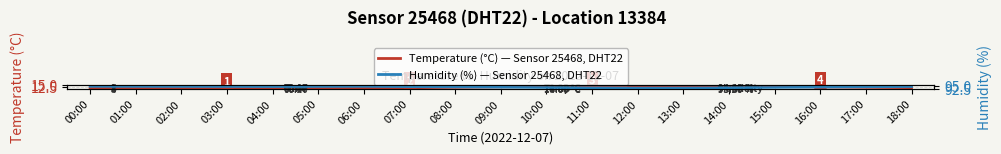

What is the total value across all series at 05:00?

105.9